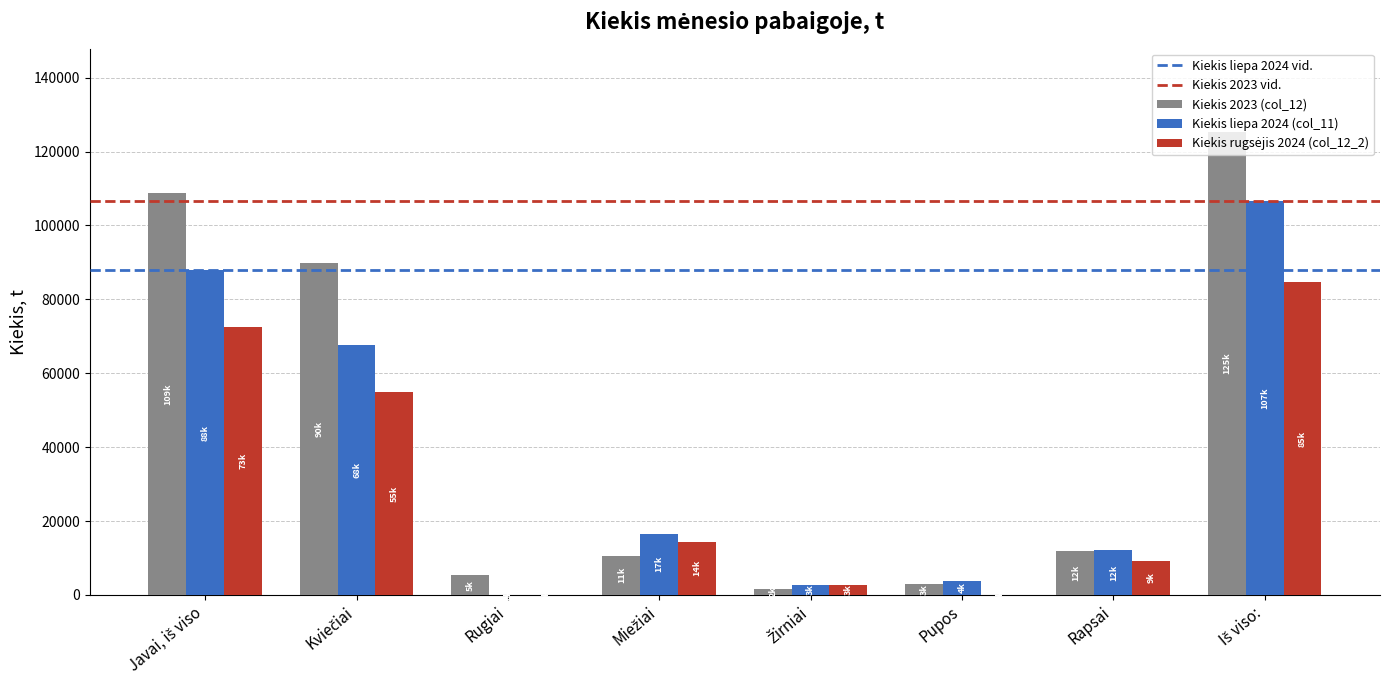

Which series has the largest total across all categories?

Kiekis 2023 (col_12)